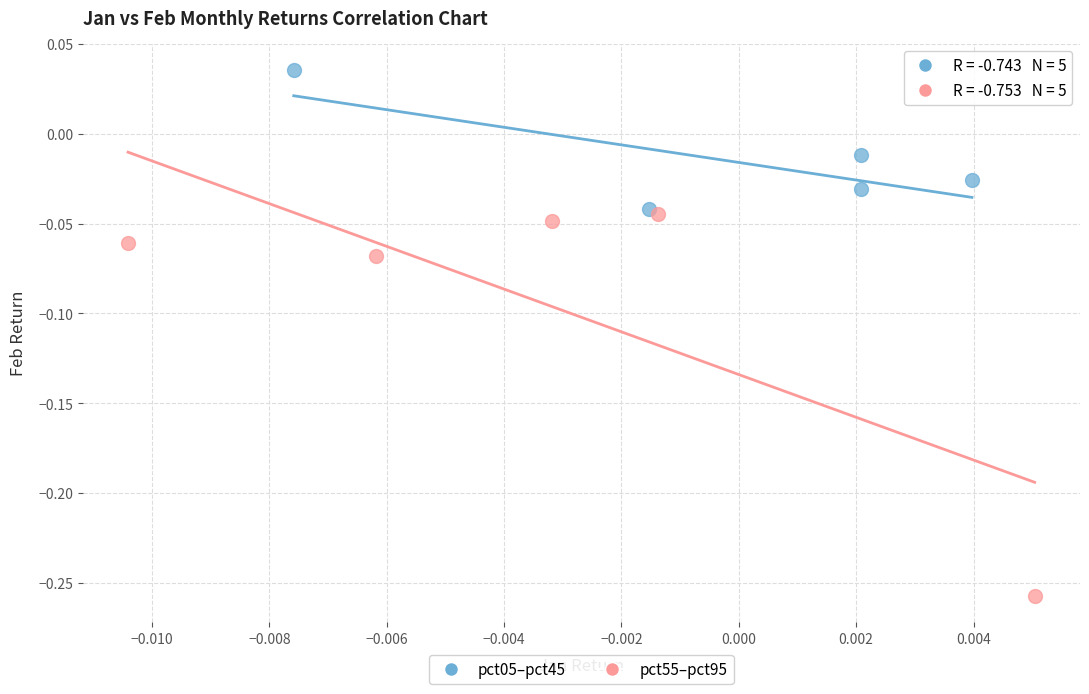

Which series reaches the maximum Y coordinate?

pct05–pct45